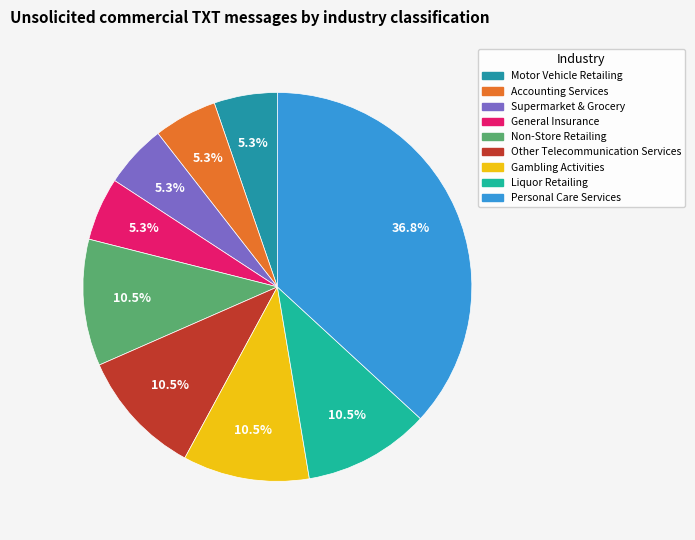

To the nearest percent, what portion does Accounting Services represent?

5%